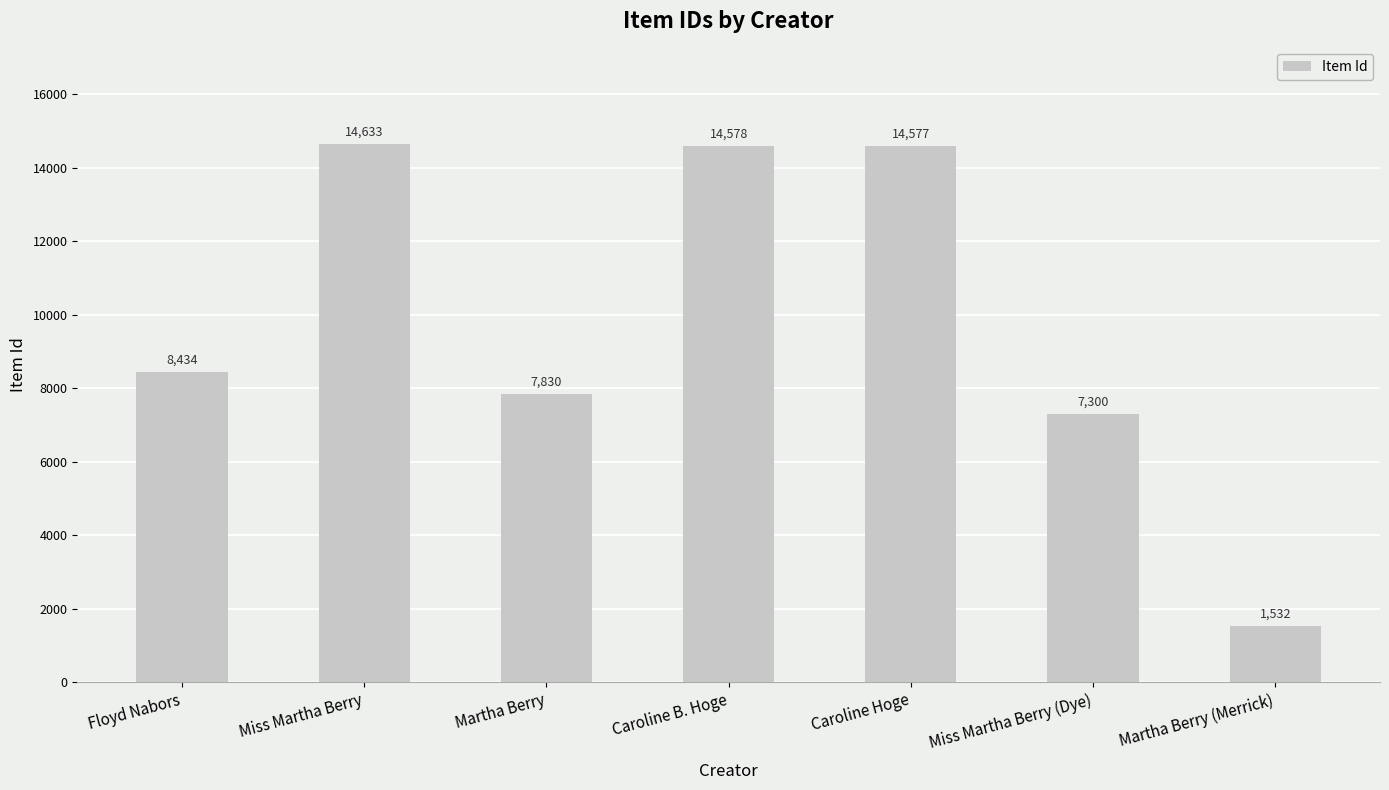

What is the label of the 4th bar from the right?

Caroline B. Hoge